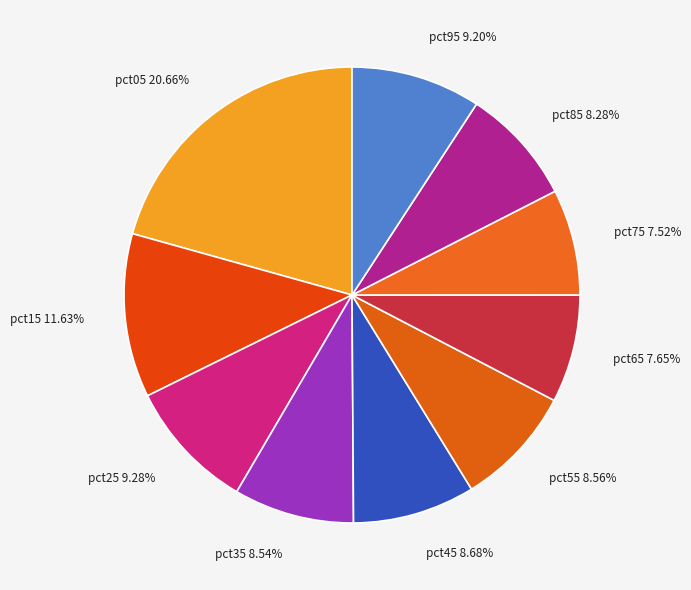

Is pct15 the majority of the pie?

No